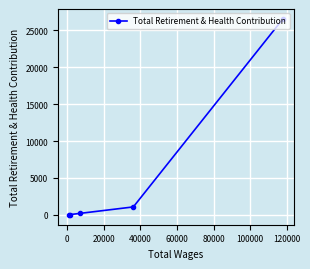

What is the maximum value shown in the chart?

26538